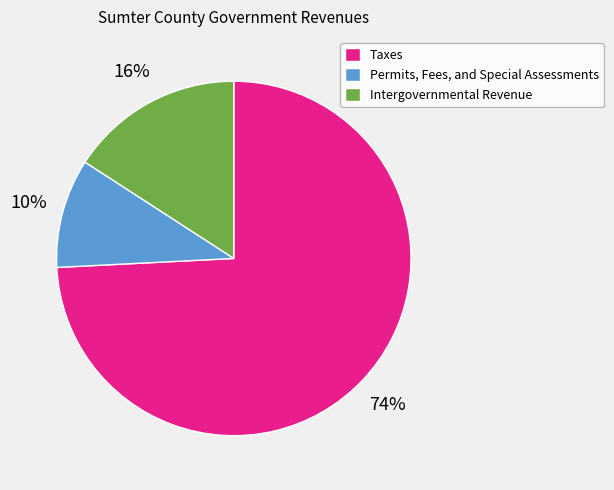

Which category accounts for the majority?

Taxes